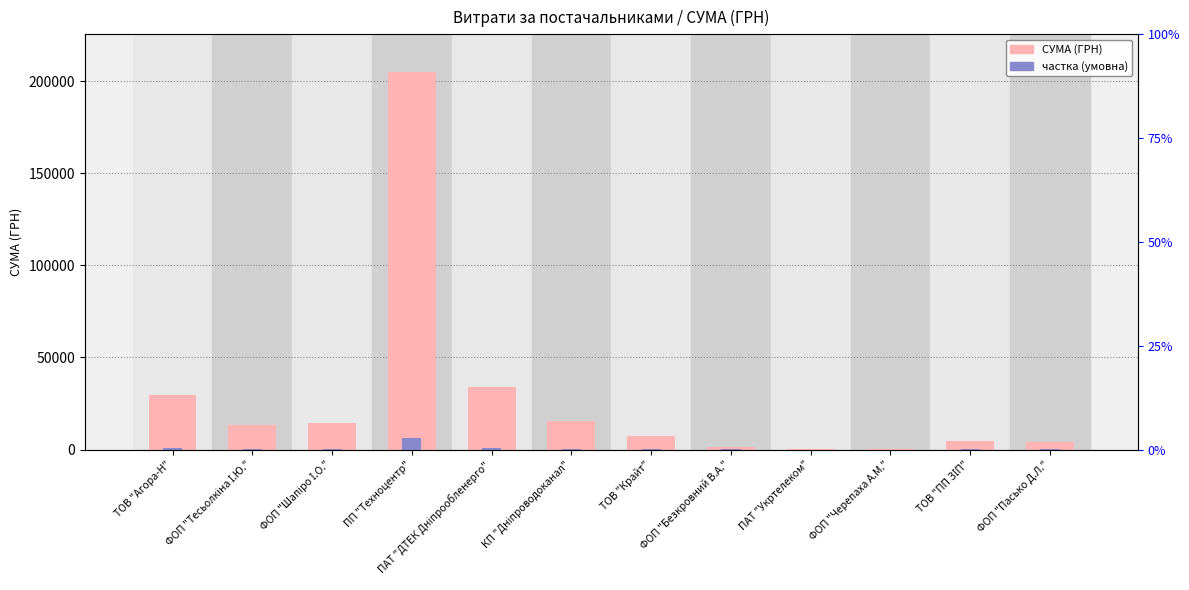

Where does the частка (умовна) series first go above 393?

ТОВ "Агора-Н"